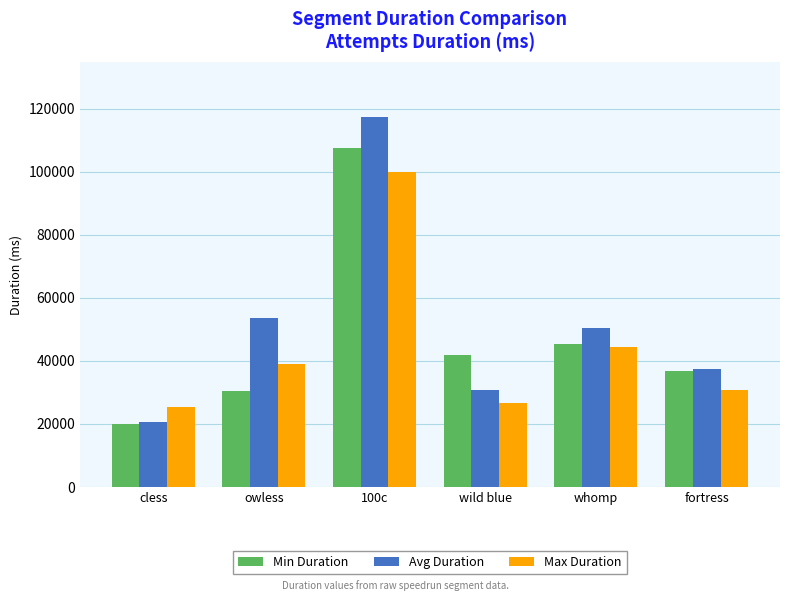

Where is Max Duration nearest to the value 62767?

whomp